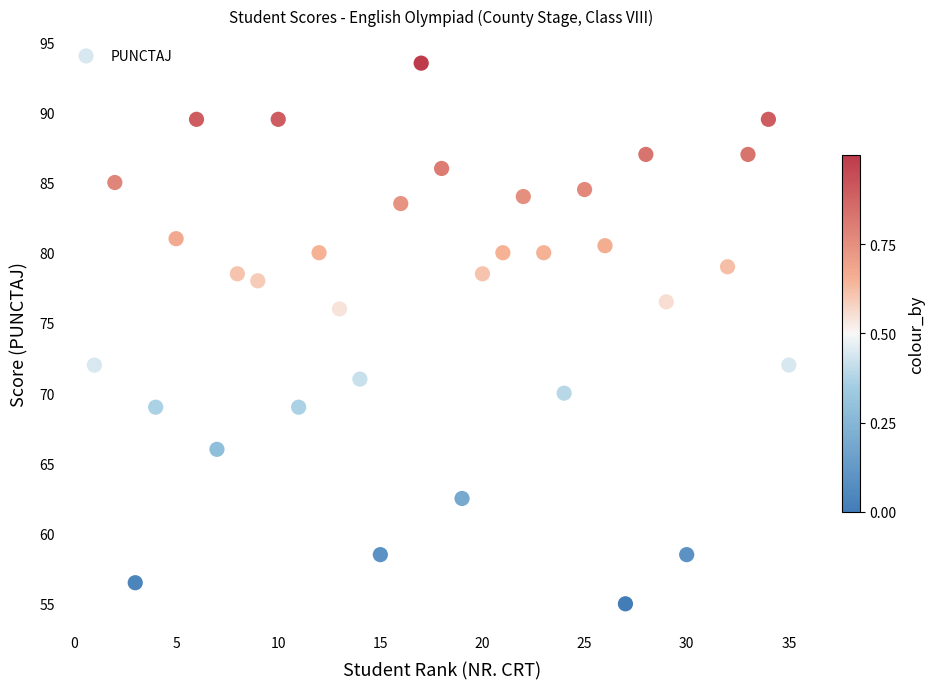

What is the range of Y values (max minus min)?

38.5